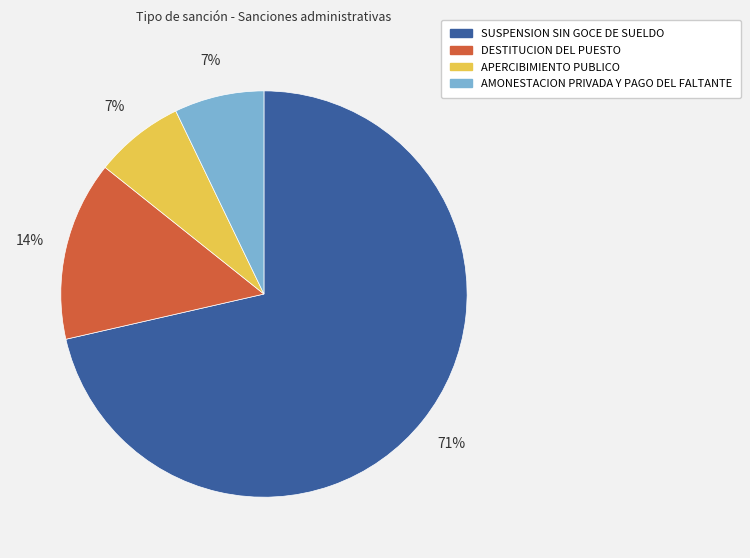

How many slices are in this pie chart?

4